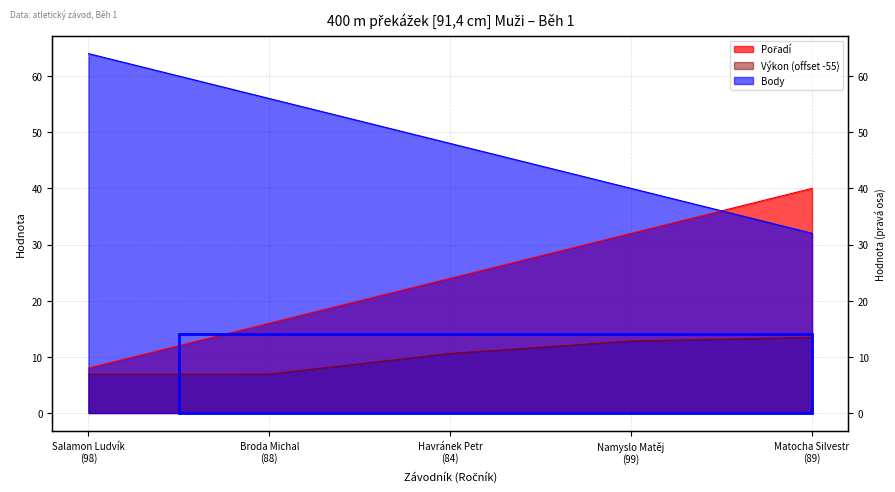

Which category has the lowest value in the Pořadí series?

Salamon Ludvík
(98)